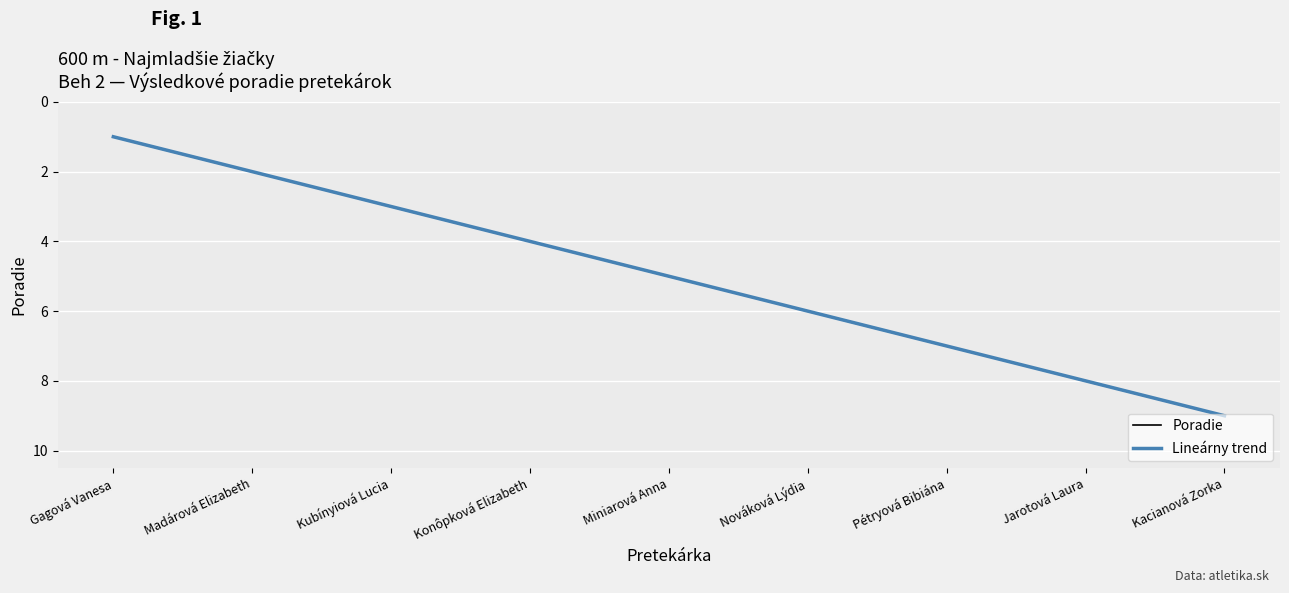

True or false: Poradie has more than 1 points higher than both neighbors.

False